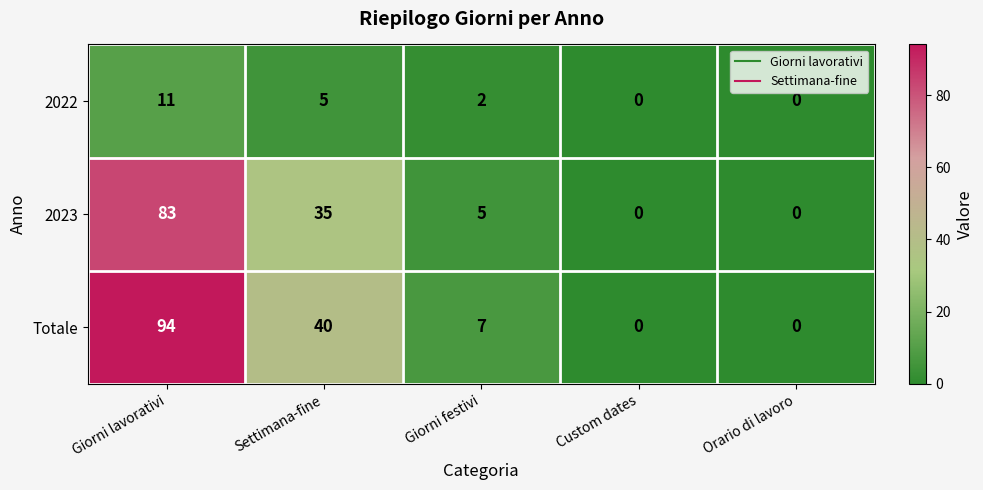

What is the maximum value for 2023?

83